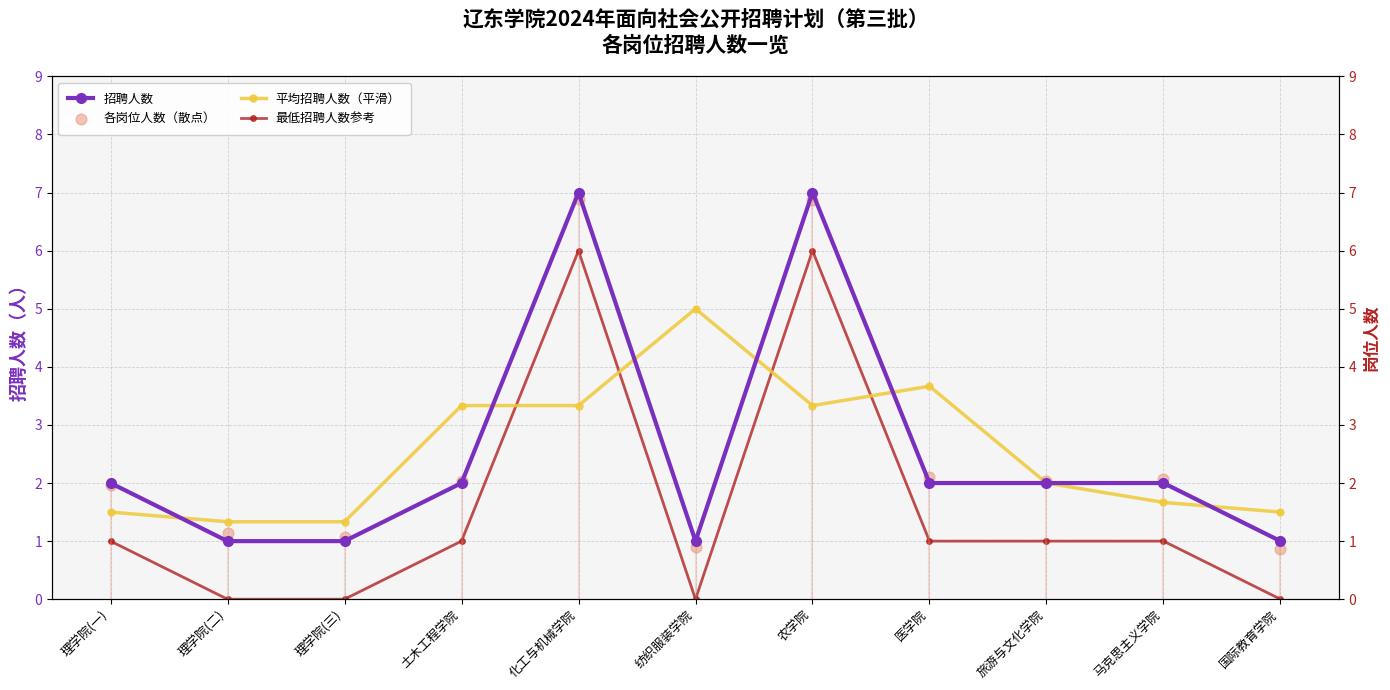

At which category is the sum across all series the highest?

化工与机械学院